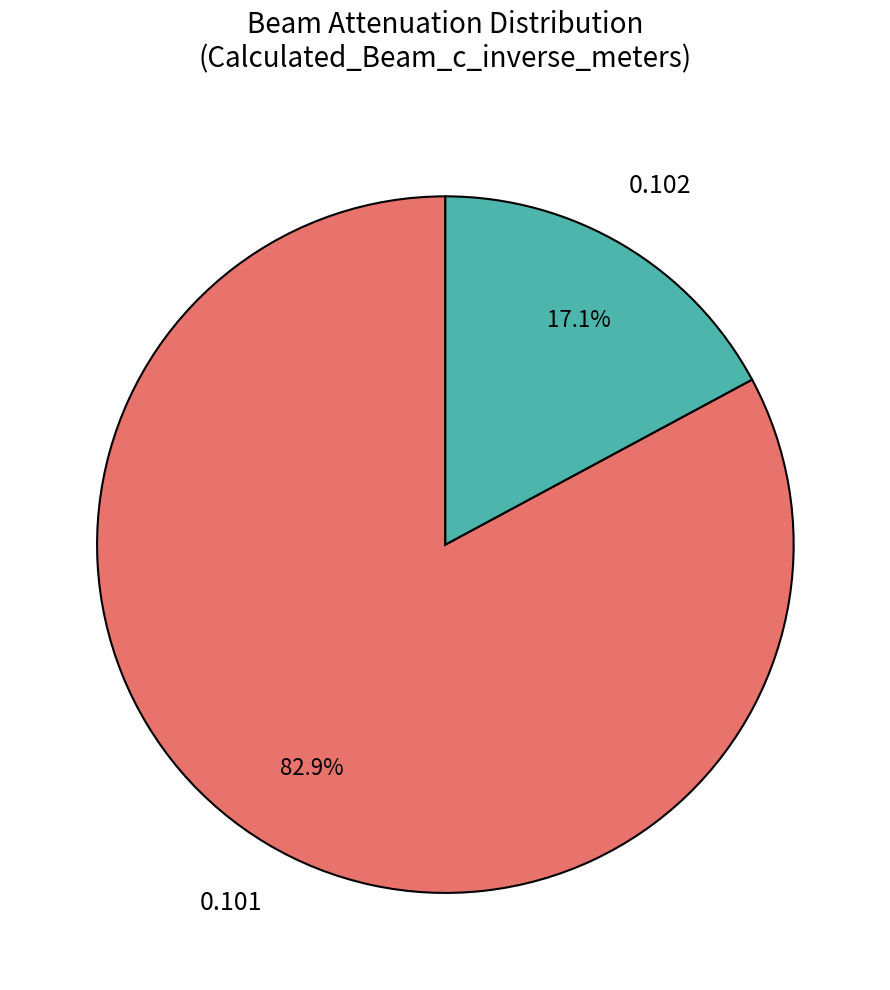

Is there any slice that represents more than half of the pie?

Yes